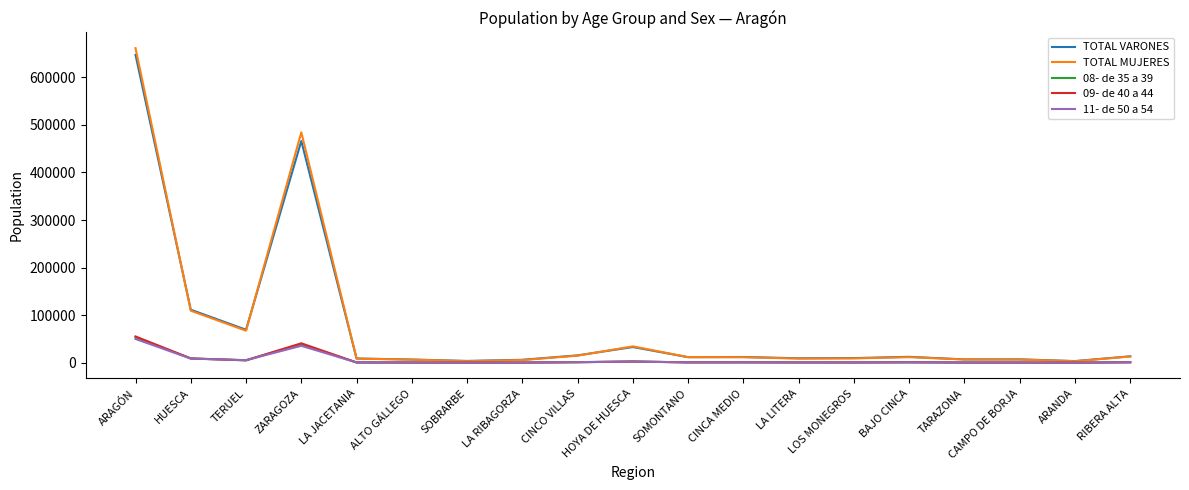

In 09- de 40 a 44, how many points are lower than both neighbors (excluding endpoints)?

6